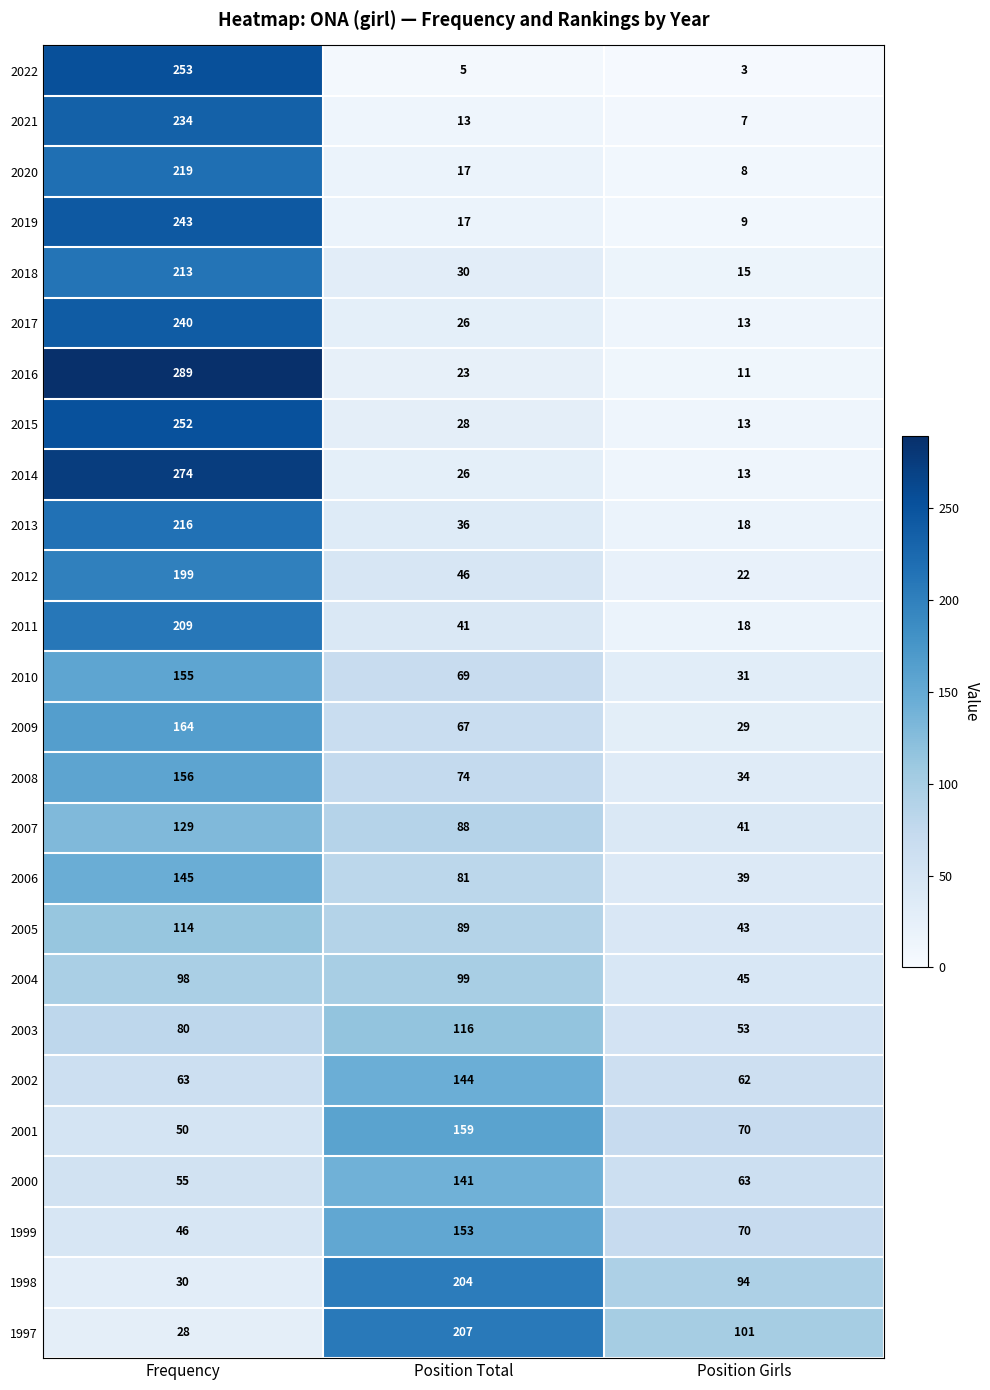

Which category has the highest value across all series?

Frequency